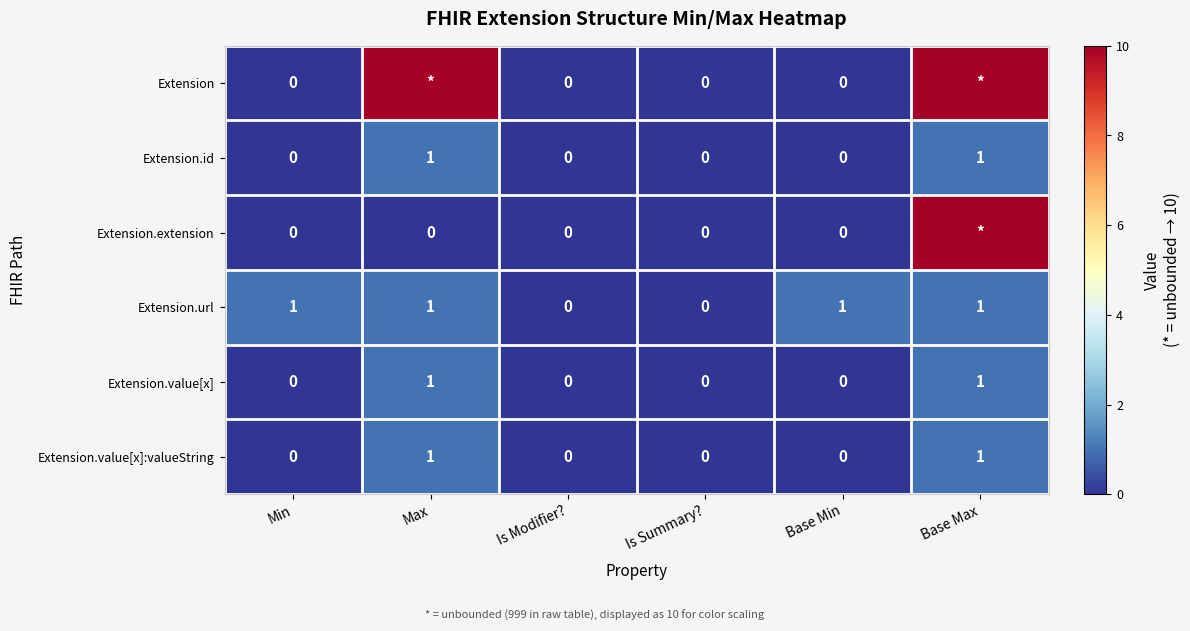

Which category has the lowest value across all series?

Min